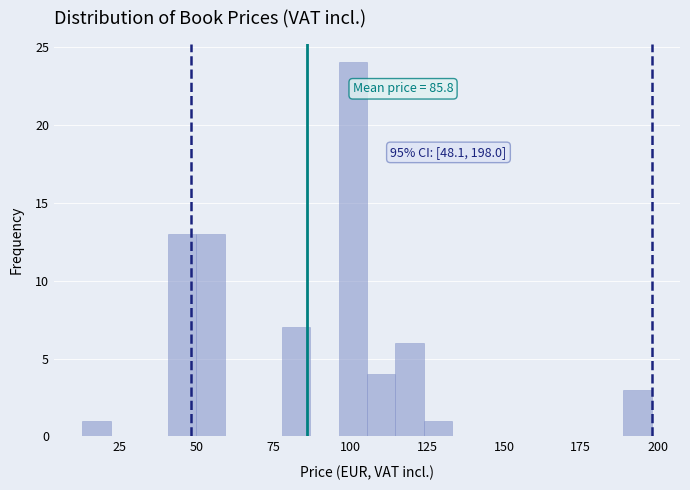

Read against the x-axis, roughly where is the centre of the tallest bar?

100